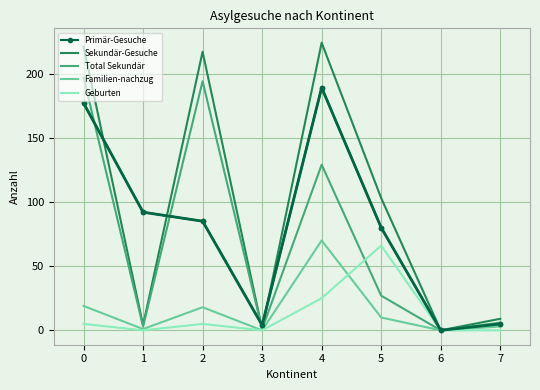

Count the number of data series in this chart.

5